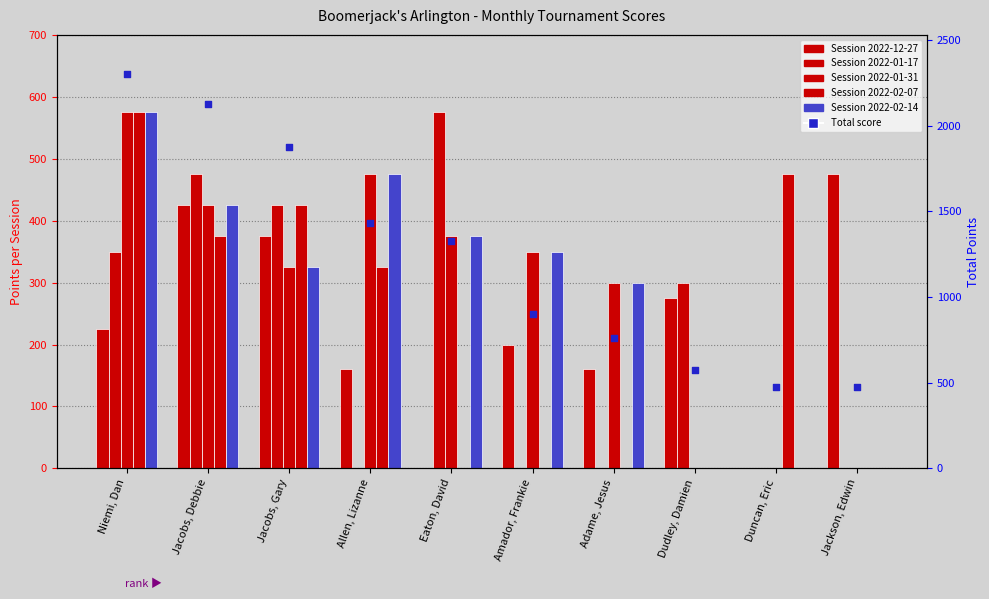

Which has a higher value, Jacobs, Gary or Jacobs, Debbie?

Jacobs, Debbie